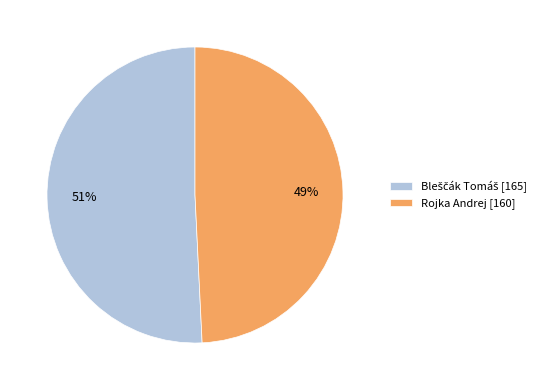

To the nearest percent, what is the difference between the largest and smallest slice percentages?

2%